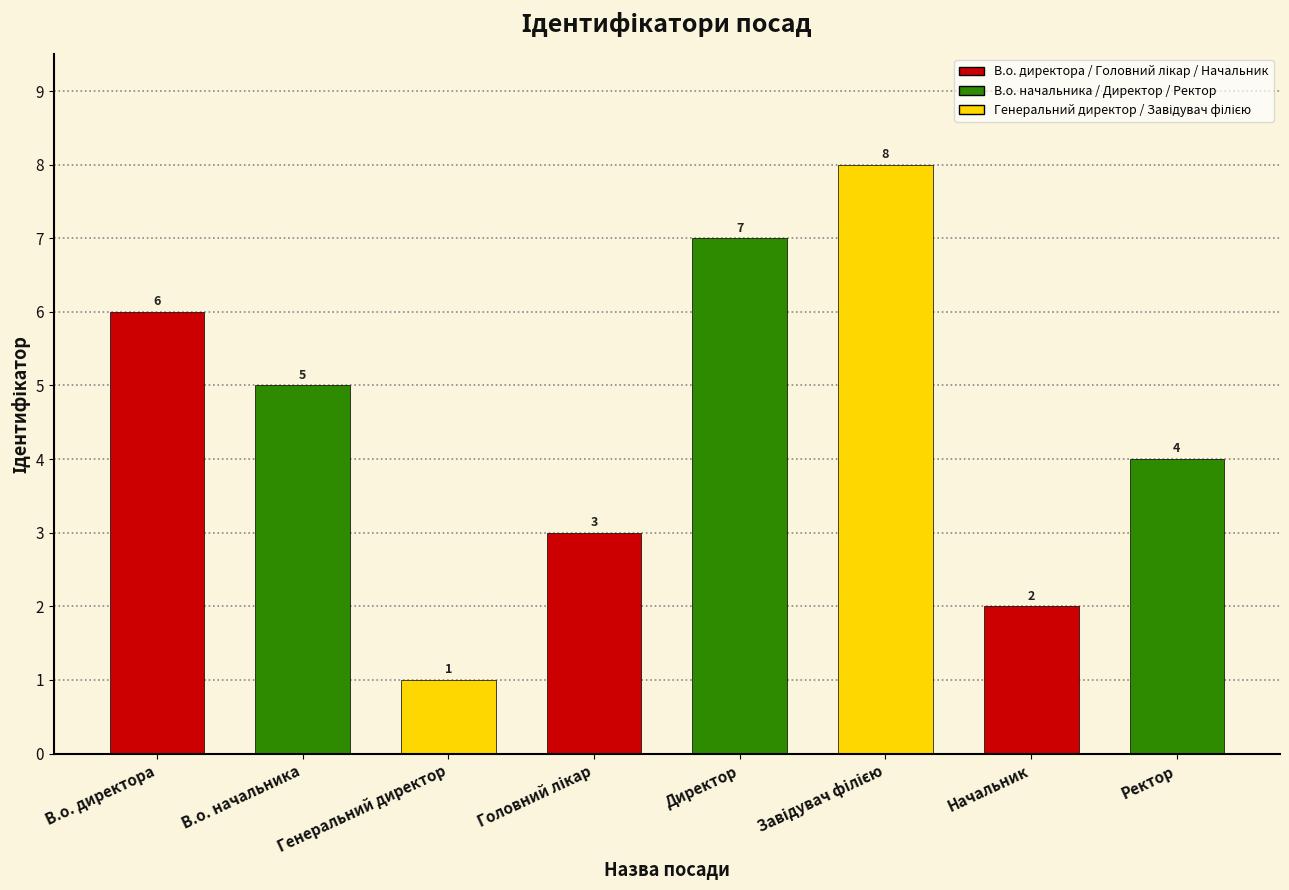

What is the sum of all values?

36